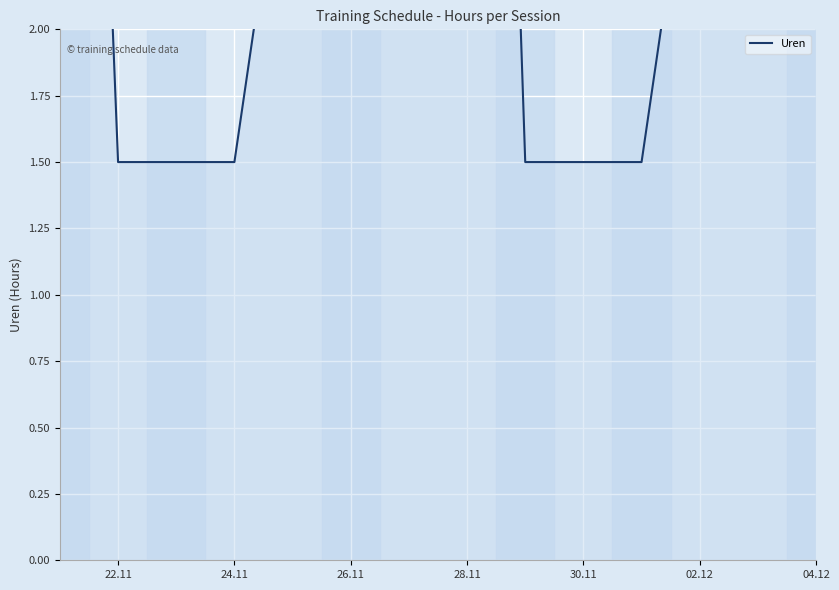

True or false: there are more than 2 points higher than both neighbors.

False